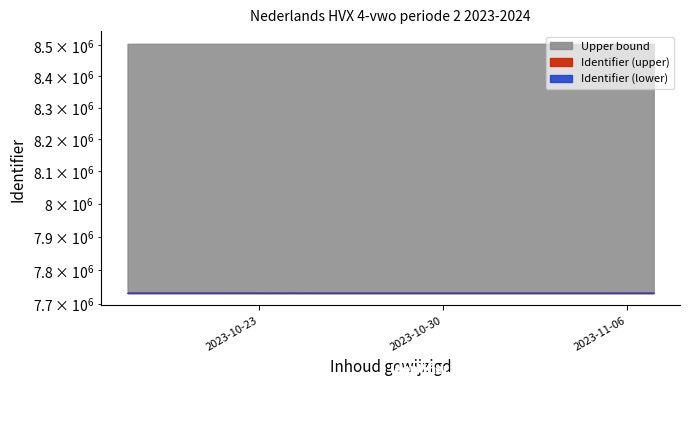

True or false: Identifier has more than 1 points higher than both neighbors.

False